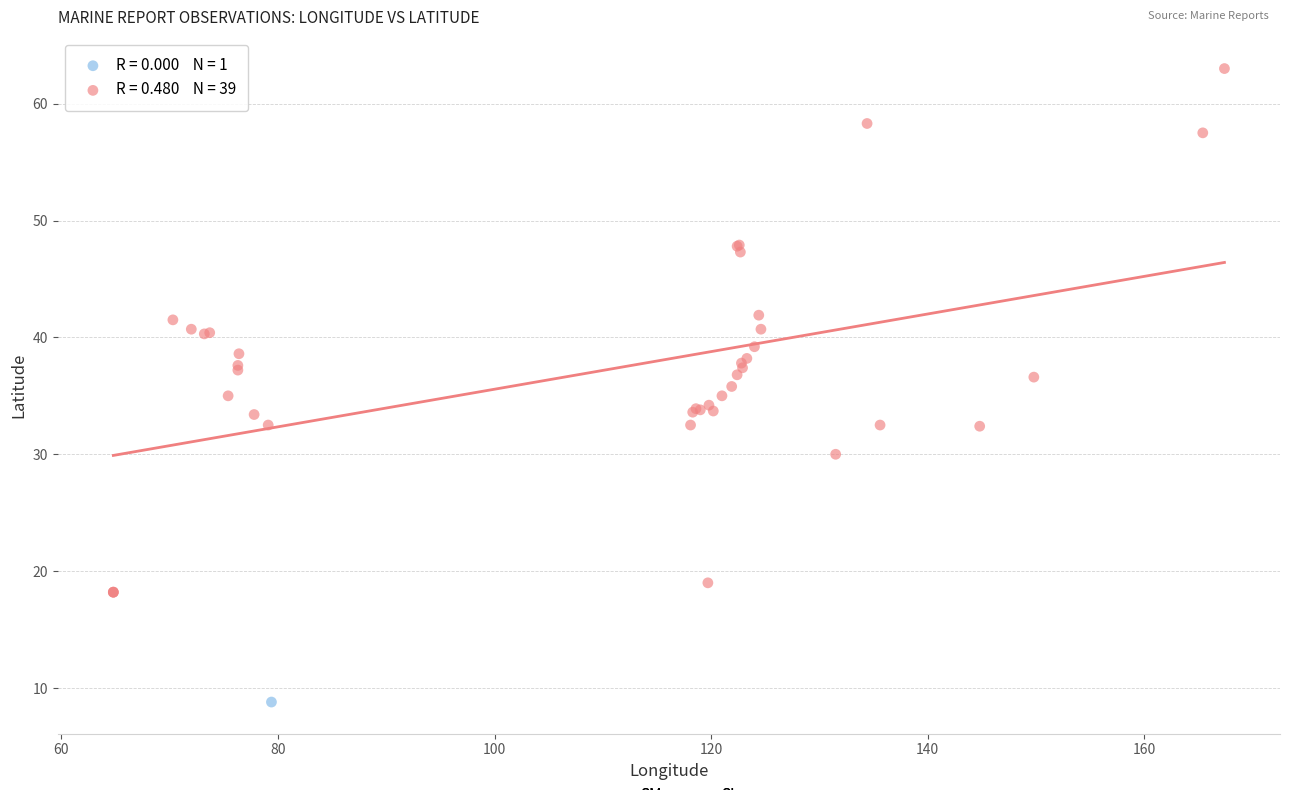

What are all the series names shown in the legend?

SM, SI